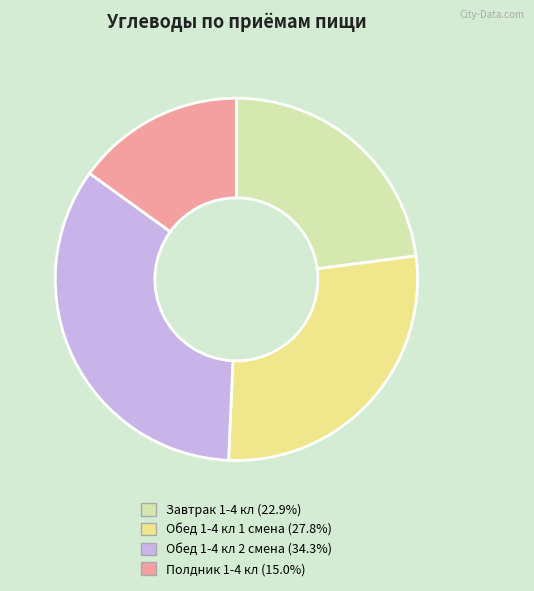

Does any single category account for the majority?

No